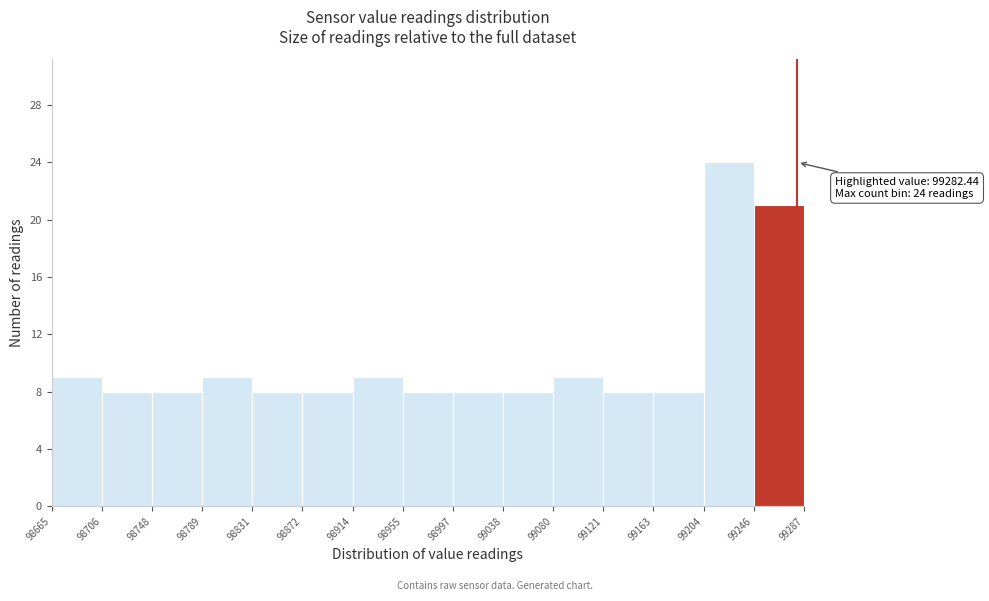

Which range on the x-axis has the tallest bar?

99204 to 99246